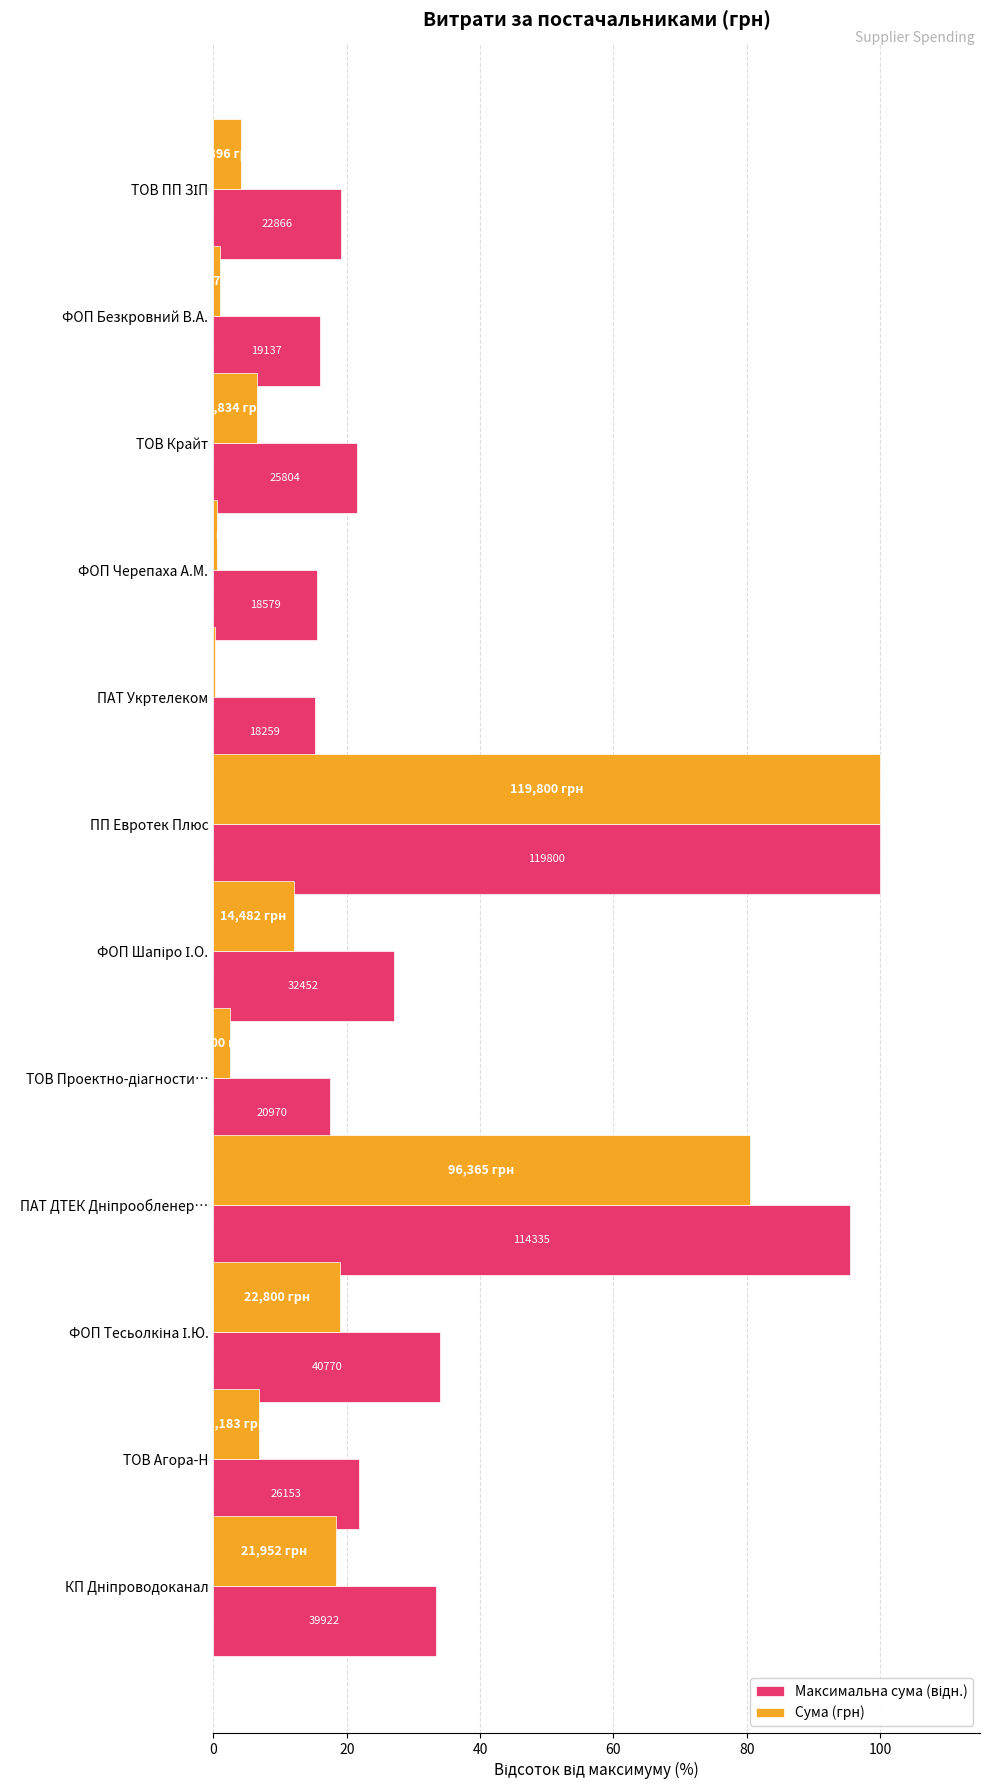

How many groups of bars are there?

12